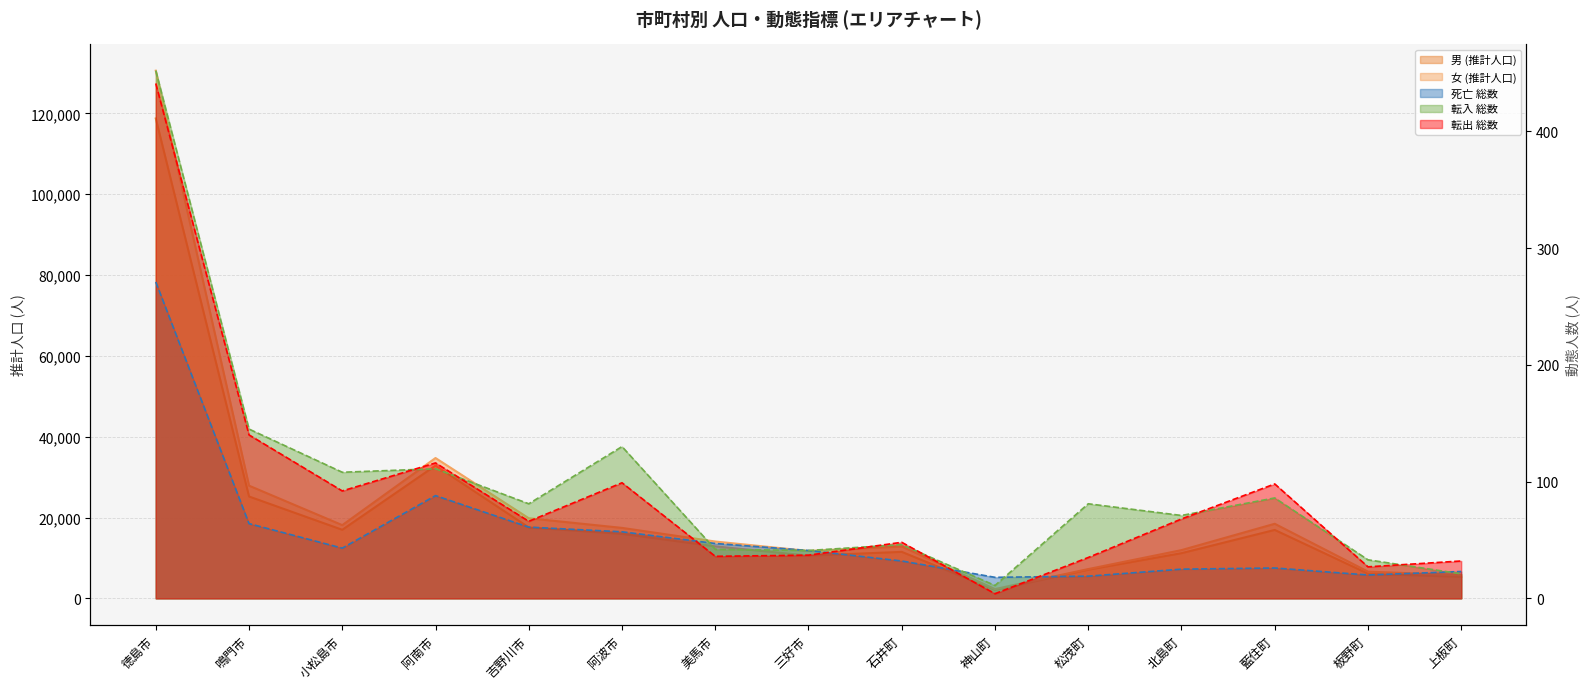

Is it true that 転入 総数 equals 22 at 板野町?

False